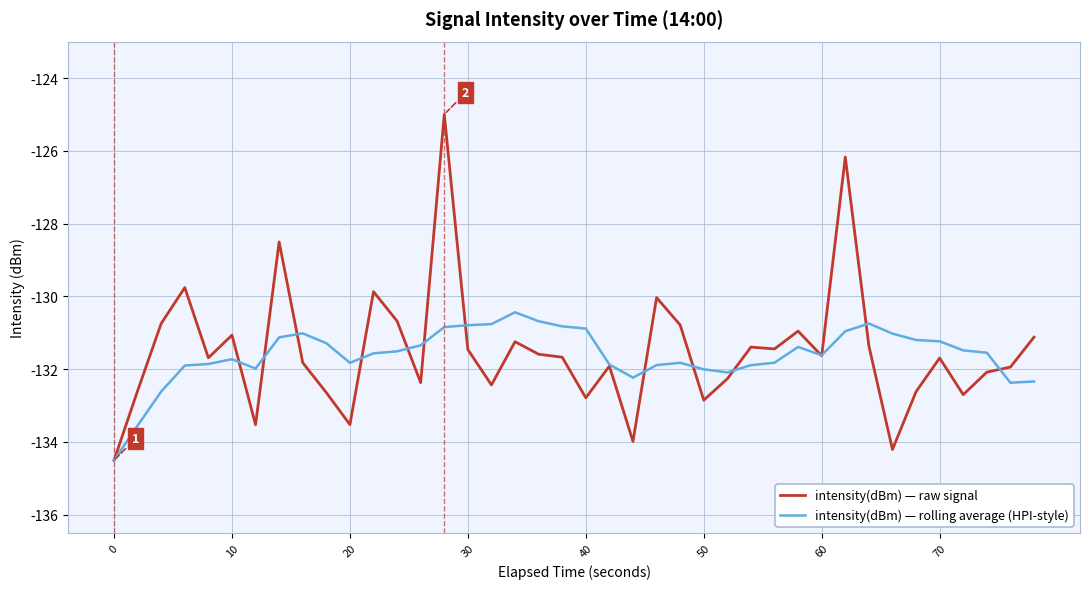

List the series in order of their peak value, highest first.

intensity(dBm) — raw signal, intensity(dBm) — rolling average (HPI-style)